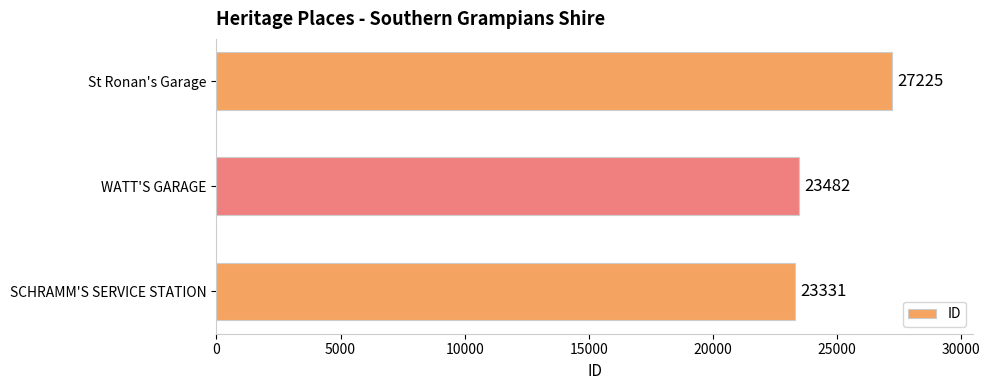

How many data points are less than 23482?

1